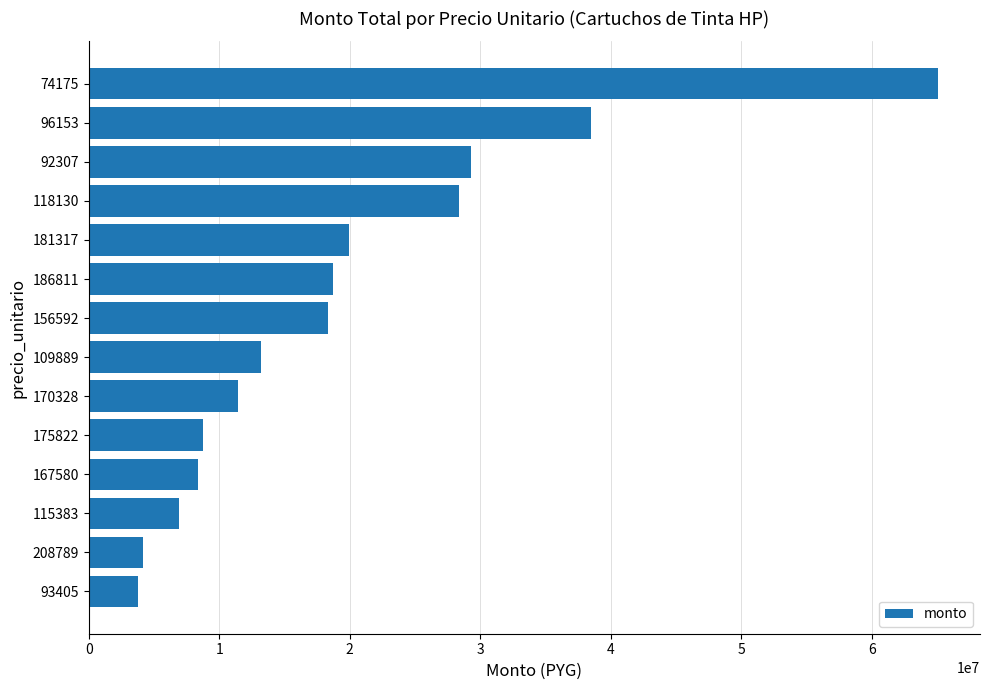

How many data points does each series have?

14